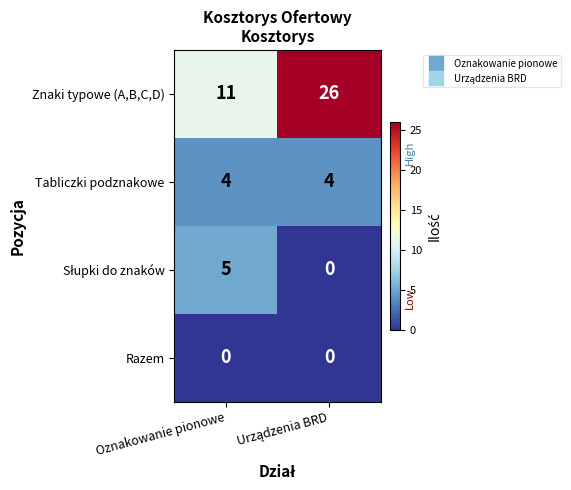

What is the greatest value displayed?

26